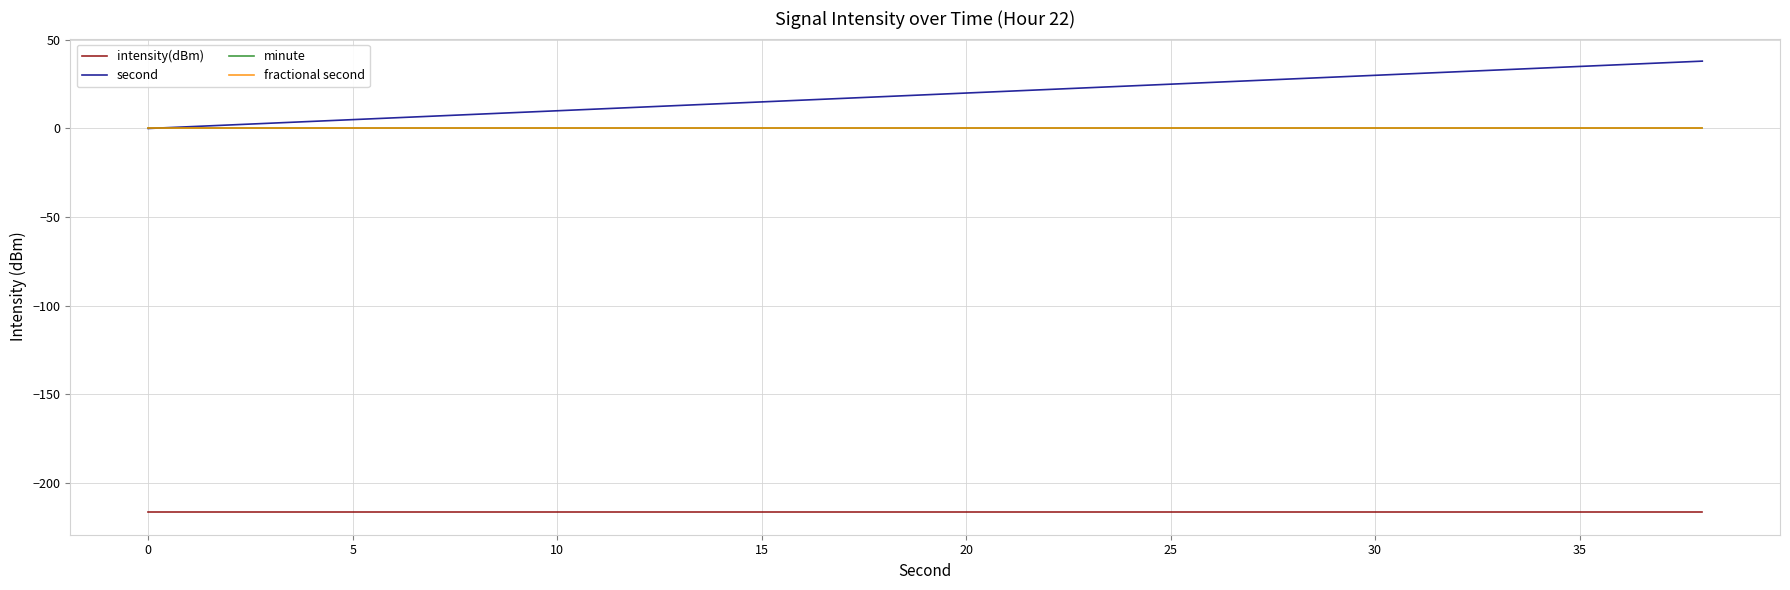

Is this an area chart (filled region under the line)?

No